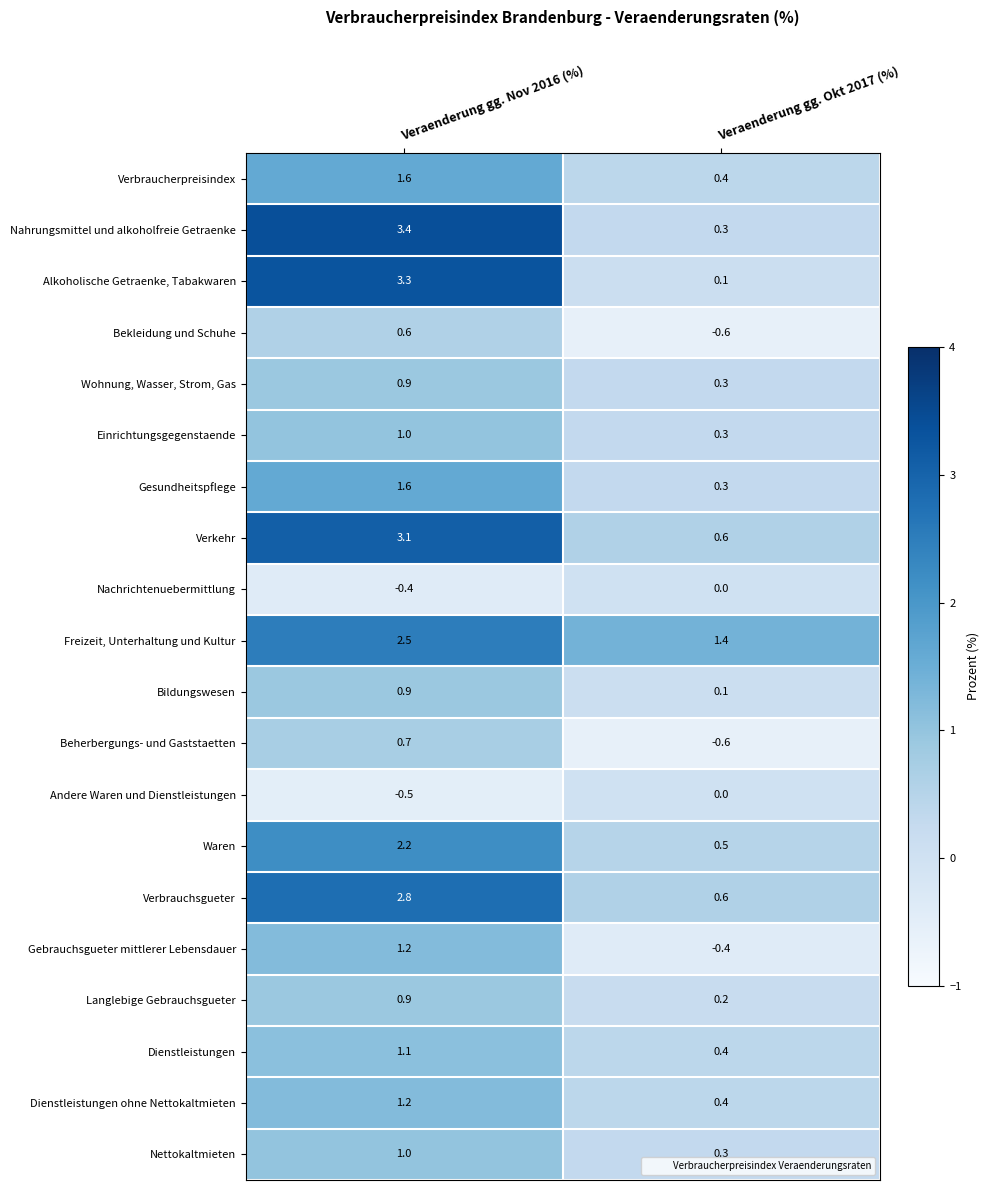

Rank the categories by Einrichtungsgegenstaende value from highest to lowest.

Veraenderung gg. Nov 2016 (%), Veraenderung gg. Okt 2017 (%)